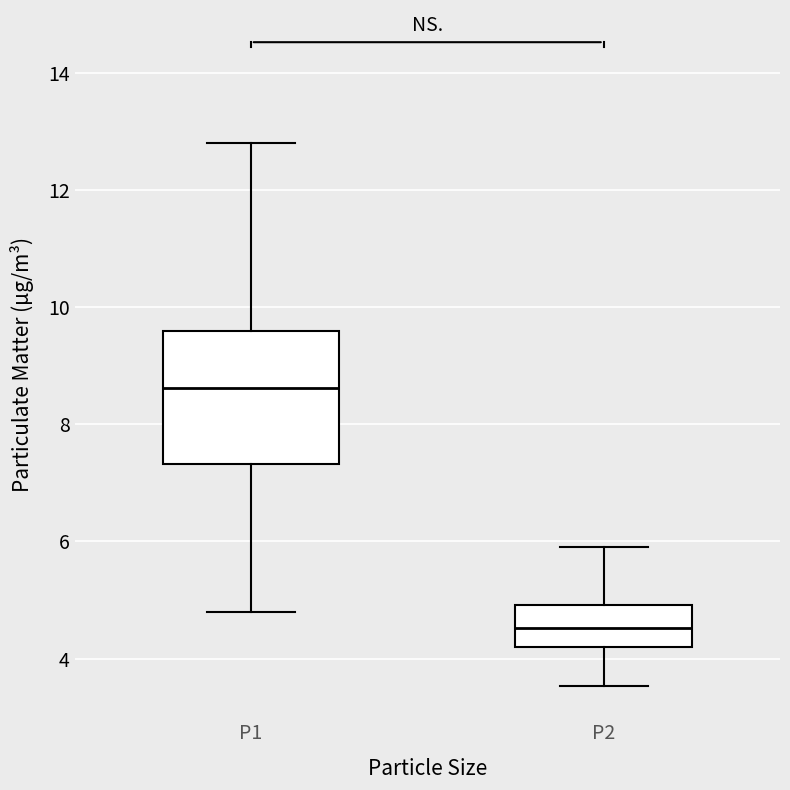

Reading left to right, transcribe this box plot: for each box, give where its median line is, the range the box spans, and where its two whiskers end, as read against the y-axis. The values are not printed on the chart, so give them approximately, as read against the axis.

P1: median 8.6, box 7.4 to 9.6, whiskers 4.8 to 12.8
P2: median 4.6, box 4.2 to 5.0, whiskers 3.6 to 6.0